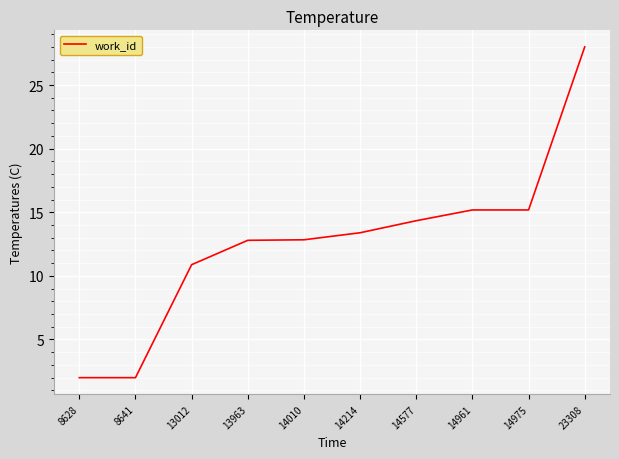

What is the change in value from 14010 to 14961?

+2.3